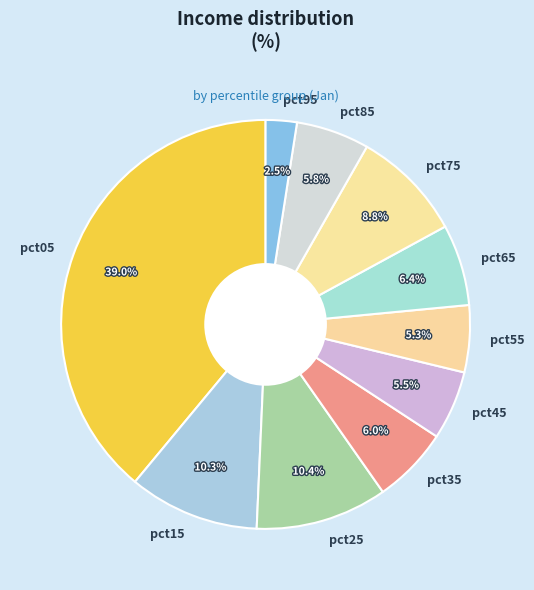

What percentage do pct75 and pct25 together represent?

19.2%